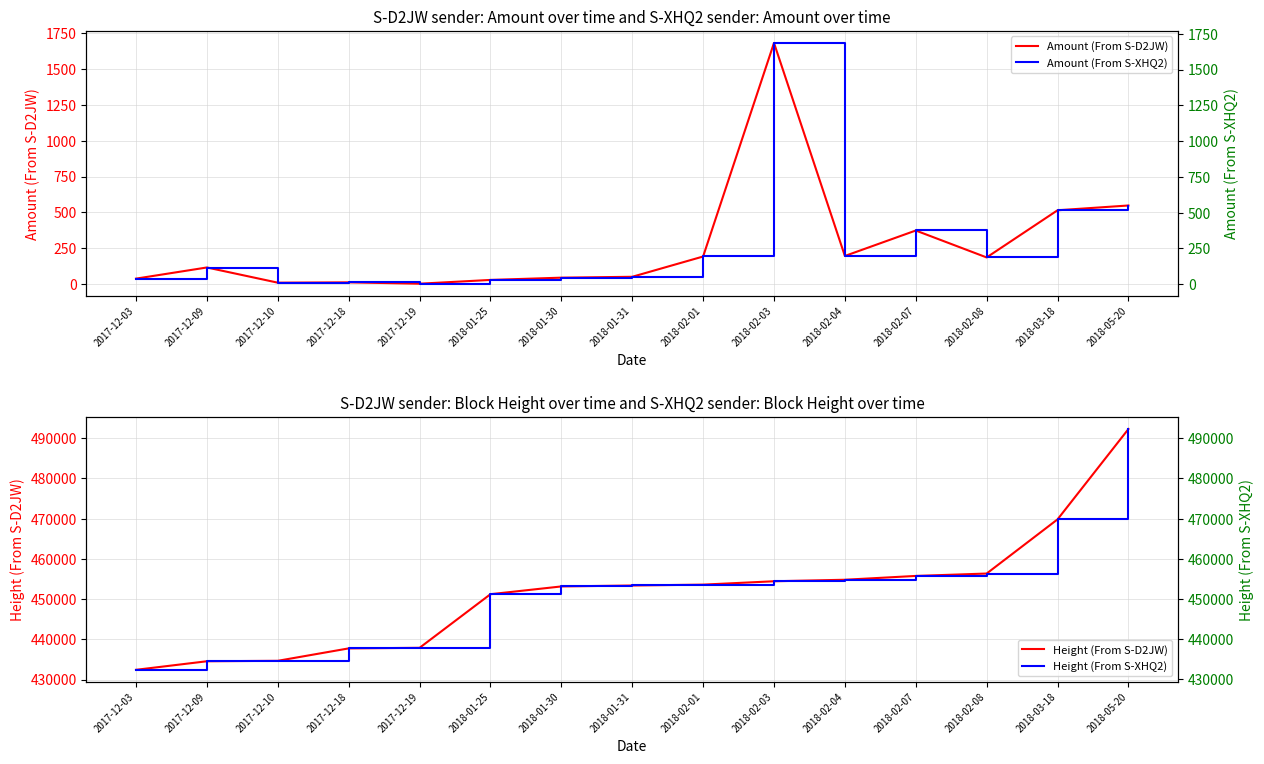

Reading left to right, transcribe all the data shown in this chart.

Amount (From S-D2JW): 2017-12-03=38.0	2017-12-09=115.8	2017-12-10=9.8	2017-12-18=12.0	2017-12-19=2.6	2018-01-25=28.9	2018-01-30=44.6	2018-01-31=50.8	2018-02-01=192.2	2018-02-03=1681.7	2018-02-04=196.0	2018-02-07=373.4	2018-02-08=185.7	2018-03-18=514.6	2018-05-20=548.0
Height (From S-D2JW): 2017-12-03=432421.0	2017-12-09=434549.0	2017-12-10=434660.0	2017-12-18=437748.0	2017-12-19=437892.0	2018-01-25=451223.0	2018-01-30=453155.0	2018-01-31=453386.0	2018-02-01=453604.0	2018-02-03=454442.0	2018-02-04=454817.0	2018-02-07=455768.0	2018-02-08=456362.0	2018-03-18=469831.0	2018-05-20=492296.0
Amount (From S-XHQ2): 2017-12-03=38.0	2017-12-09=116.8	2017-12-10=10.8	2017-12-18=13.0	2017-12-19=3.6	2018-01-25=29.9	2018-01-30=45.6	2018-01-31=51.8	2018-02-01=194.2	2018-02-03=1685.7	2018-02-04=197.0	2018-02-07=375.4	2018-02-08=187.7	2018-03-18=515.6	2018-05-20=549.0
Height (From S-XHQ2): 2017-12-03=432377.0	2017-12-09=434508.0	2017-12-10=434655.0	2017-12-18=437743.0	2017-12-19=437892.0	2018-01-25=451217.0	2018-01-30=453125.0	2018-01-31=453377.0	2018-02-01=453603.0	2018-02-03=454435.0	2018-02-04=454813.0	2018-02-07=455762.0	2018-02-08=456337.0	2018-03-18=469829.0	2018-05-20=492285.0